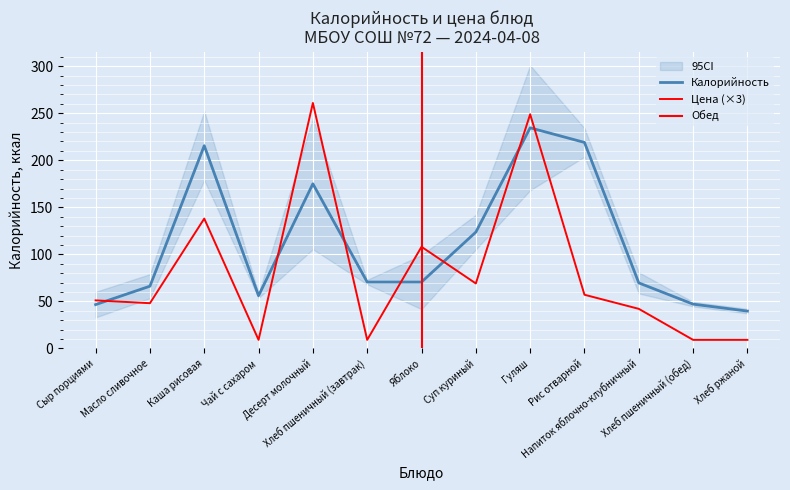

Where do Калорийность and Цена first cross each other?

Сыр порциями and Масло сливочное